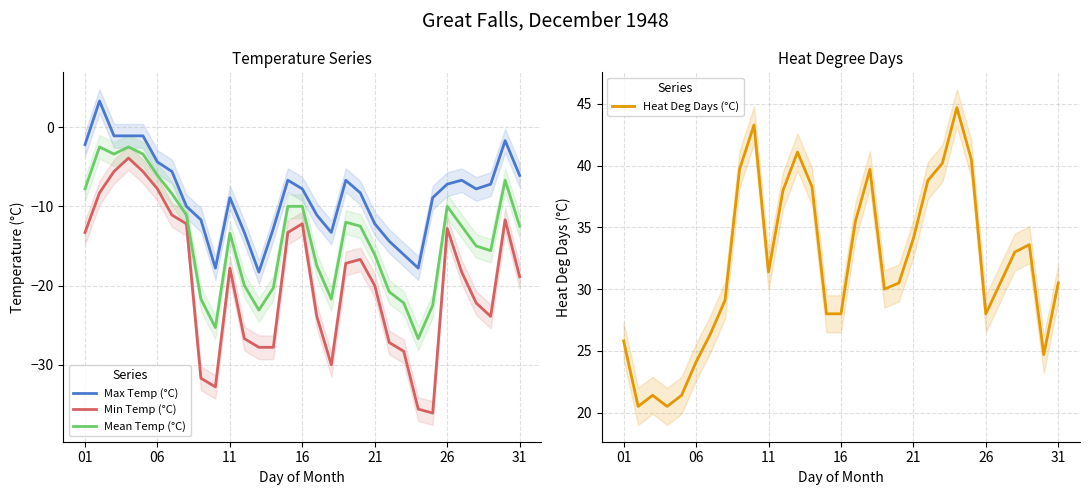

Rank the series by their maximum value, from lowest to highest.

Min Temp (°C), Mean Temp (°C), Max Temp (°C), Heat Deg Days (°C)